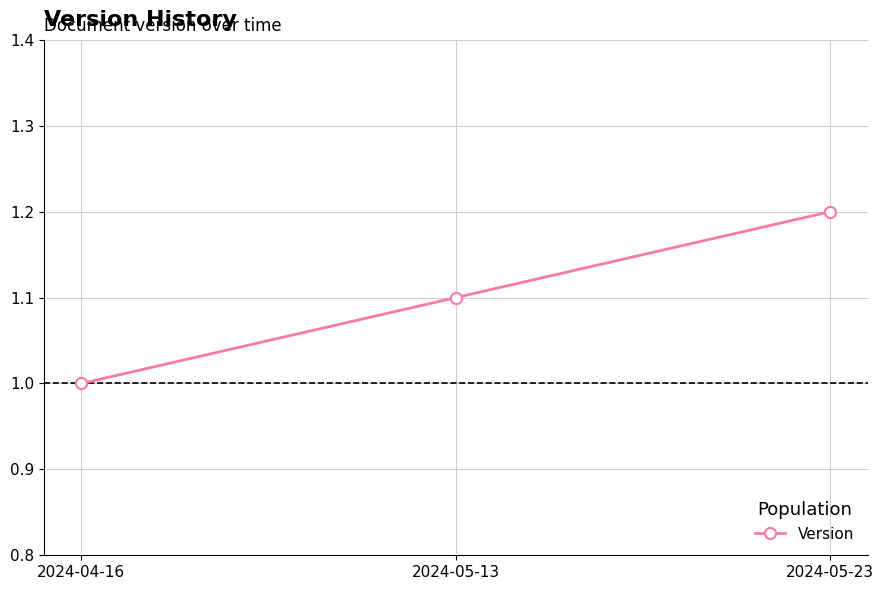

Reading right to left, transcribe all the data shown in this chart.

2024-05-23=1.2	2024-05-13=1.1	2024-04-16=1.0